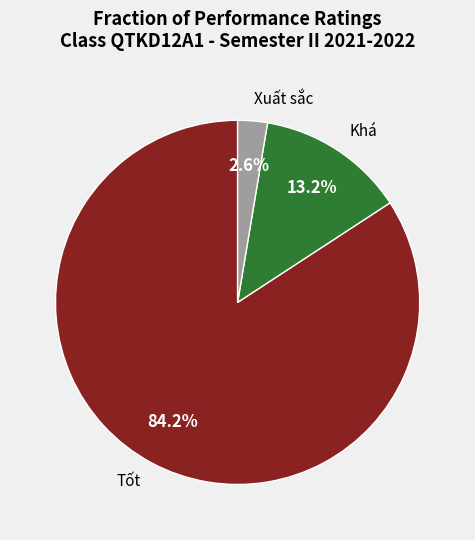

Which category has the biggest portion of the pie?

Tốt